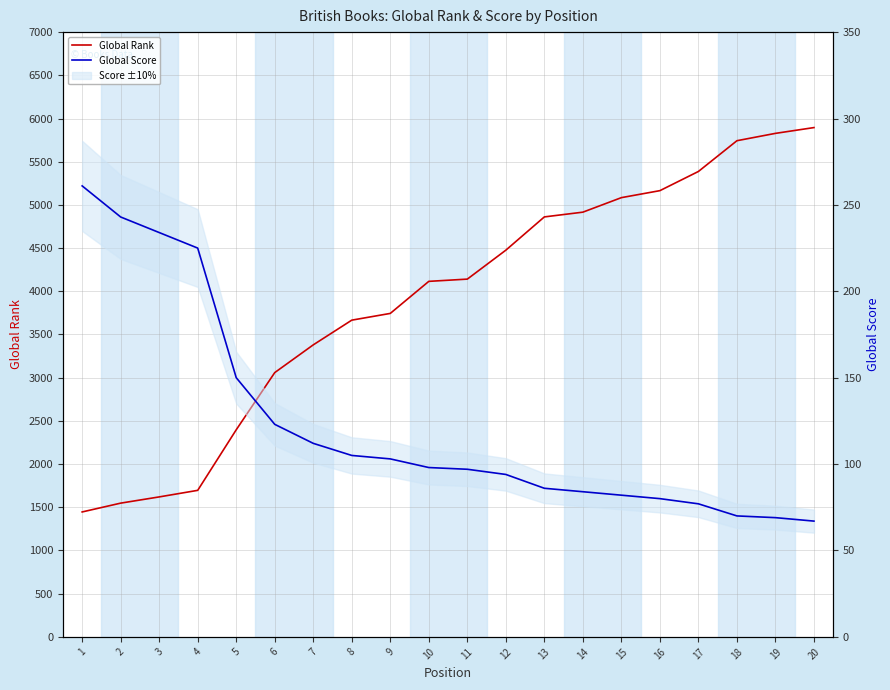

At how many categories does at least one series exceed 2142?

16